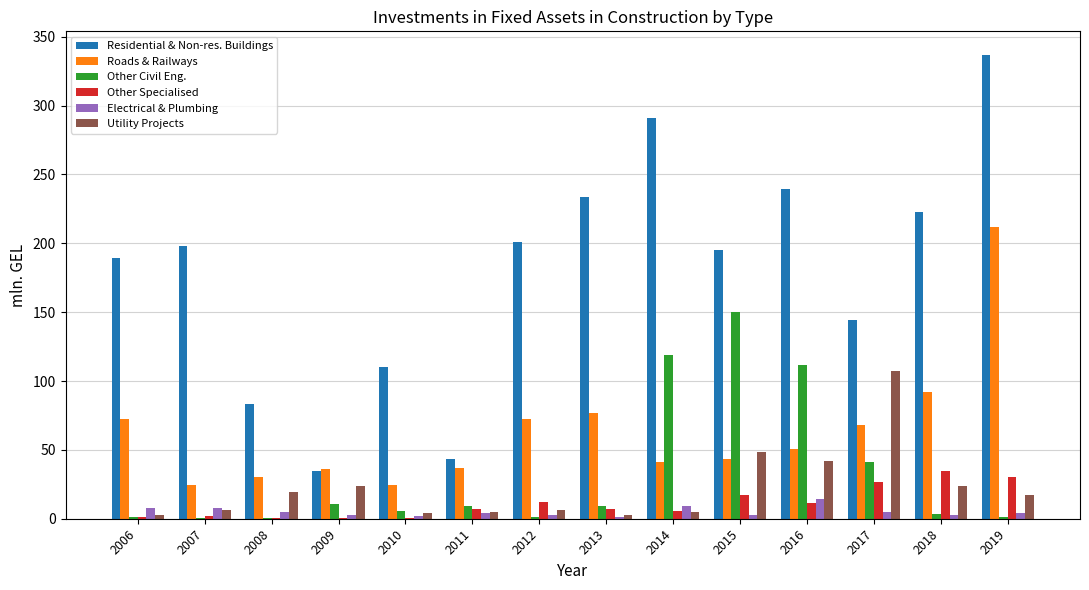

Which label corresponds to the largest value in the chart?

2019